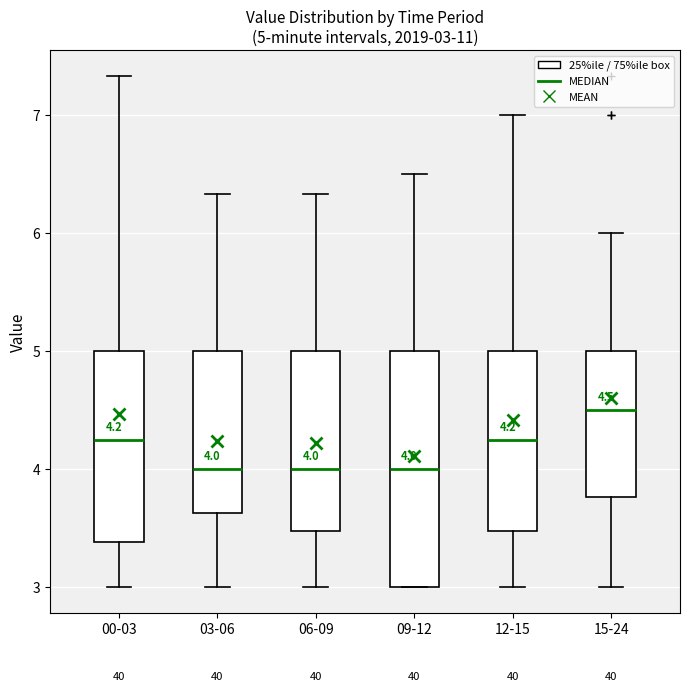

Comparing the boxes themselves (not the whiskers), which one is the tallest?

09-12